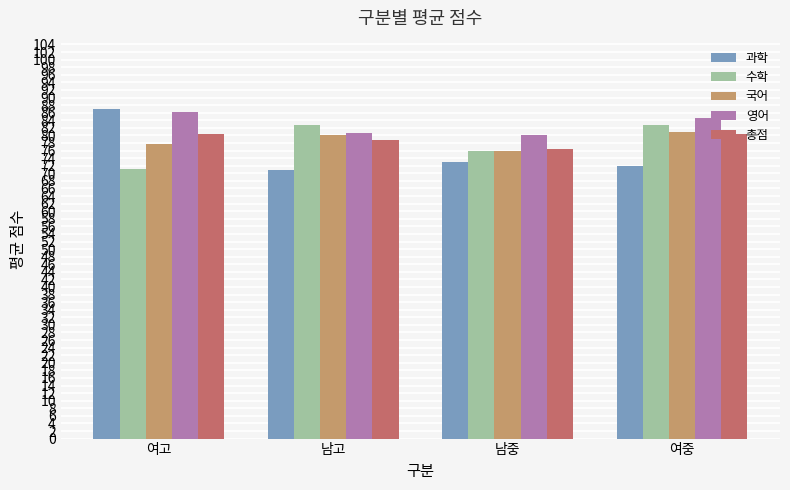

Which series has the largest range (max minus min)?

과학